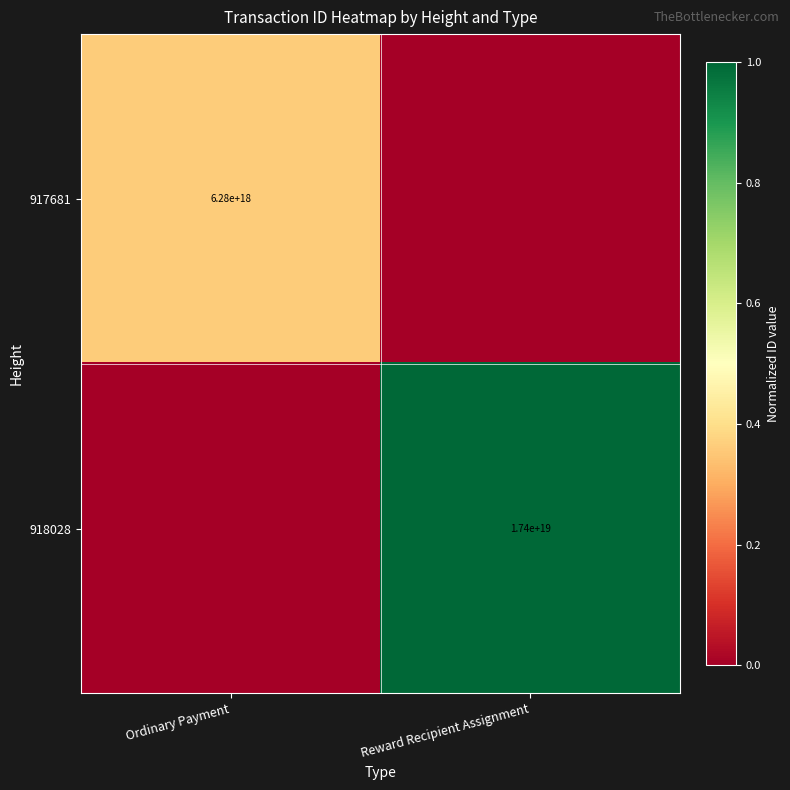

What is the maximum value shown in the chart?

1.0